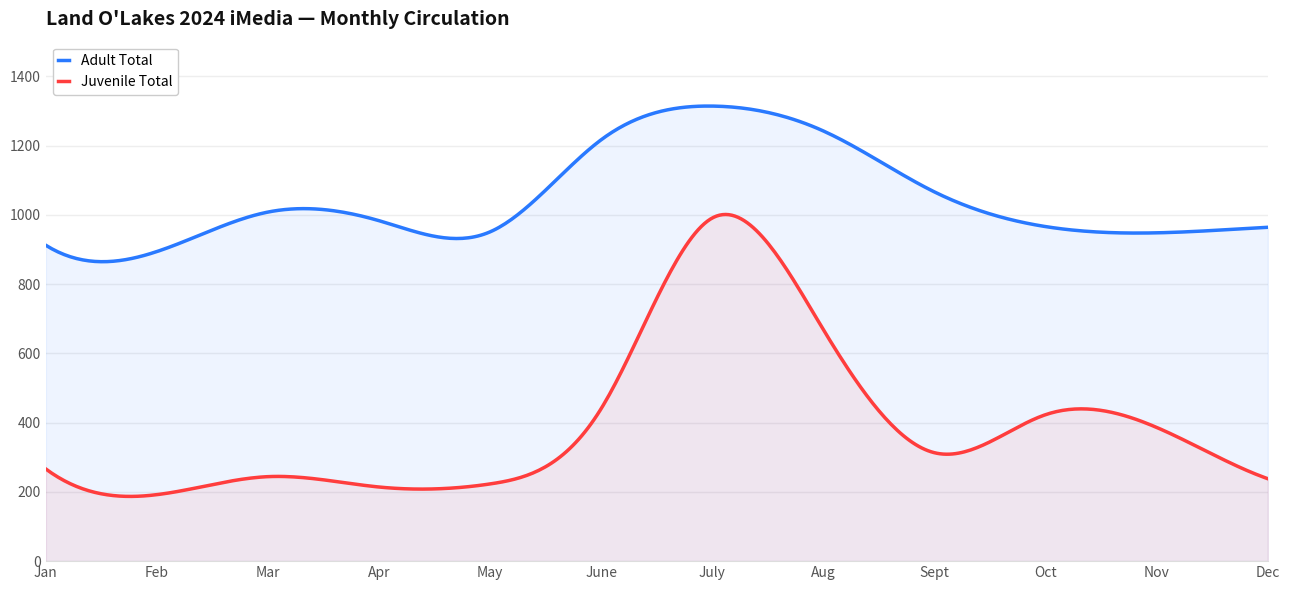

True or false: Adult Total and Juvenile Total intersect in this chart.

False